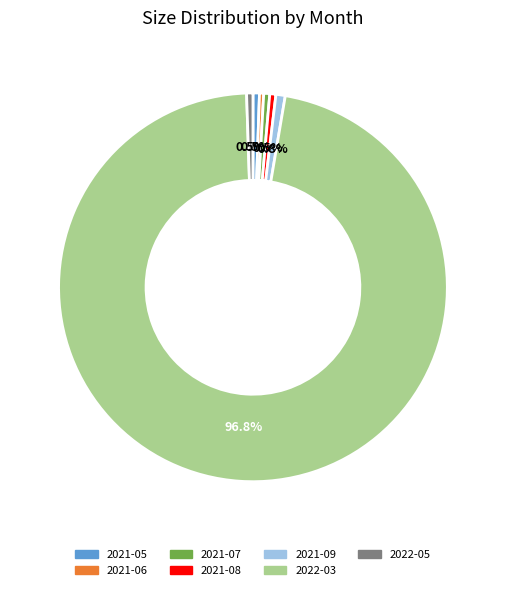

What is the majority slice?

2022-03